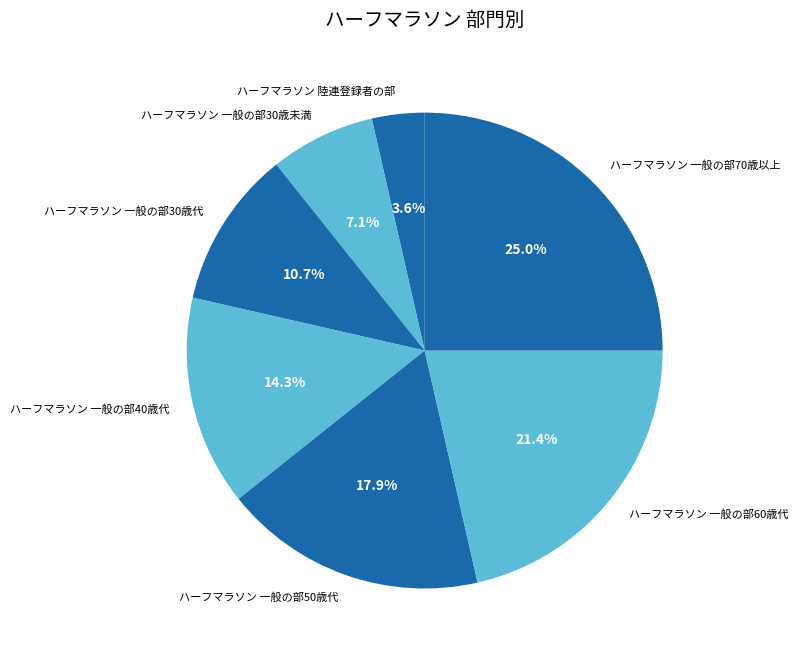

Does ハーフマラソン 一般の部70歳以上 account for over 50% of the chart?

No